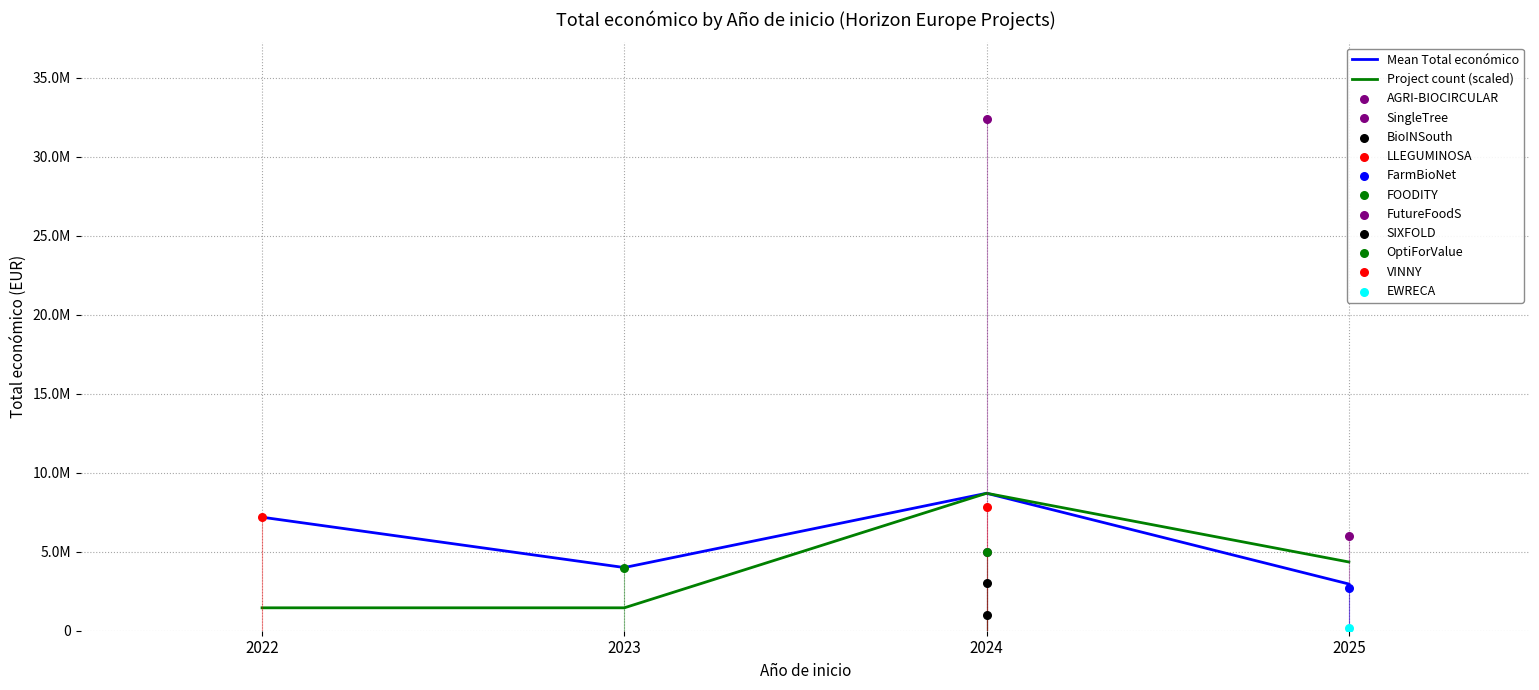

What is the total value across all series at 2023?

5450462.4